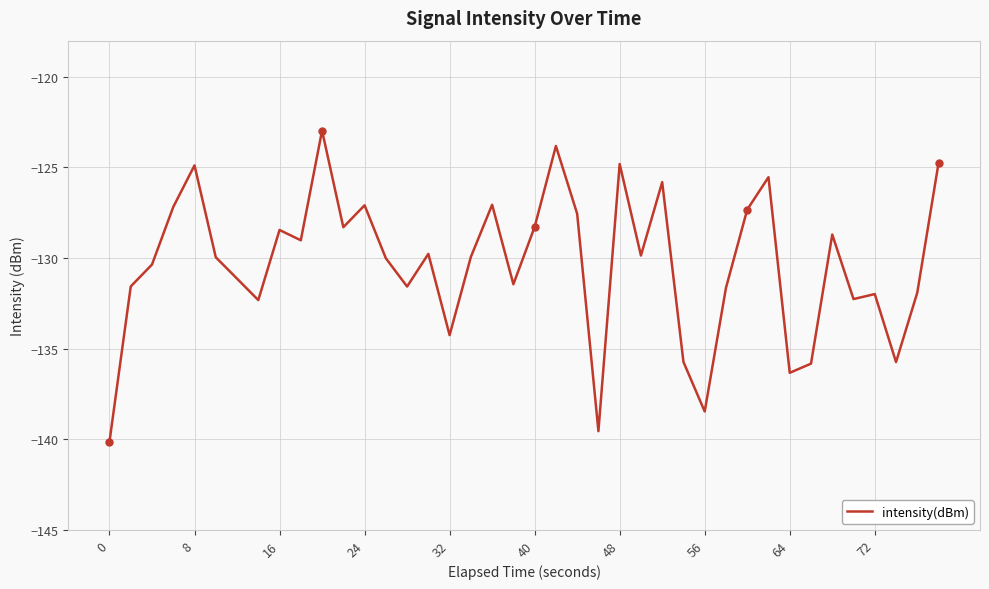

What is the minimum value shown in the chart?

-140.1